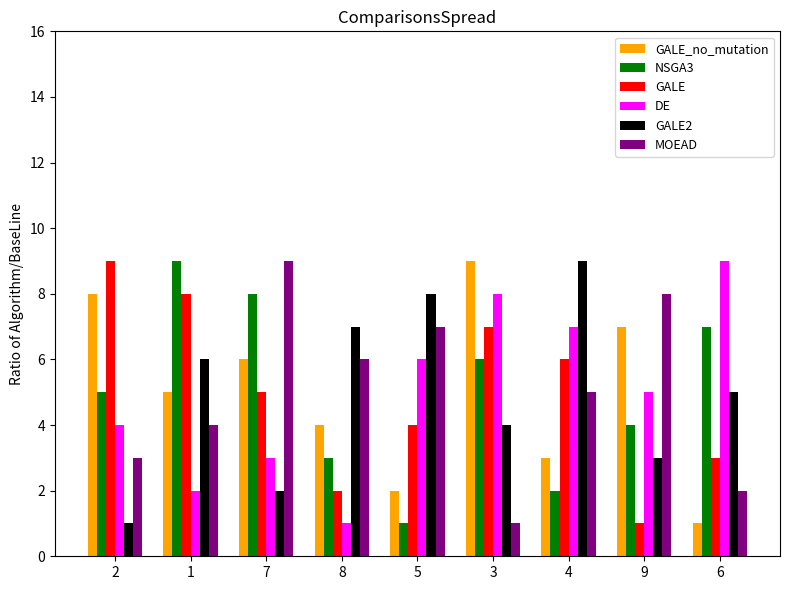

What is the total value across all series at 3?

35